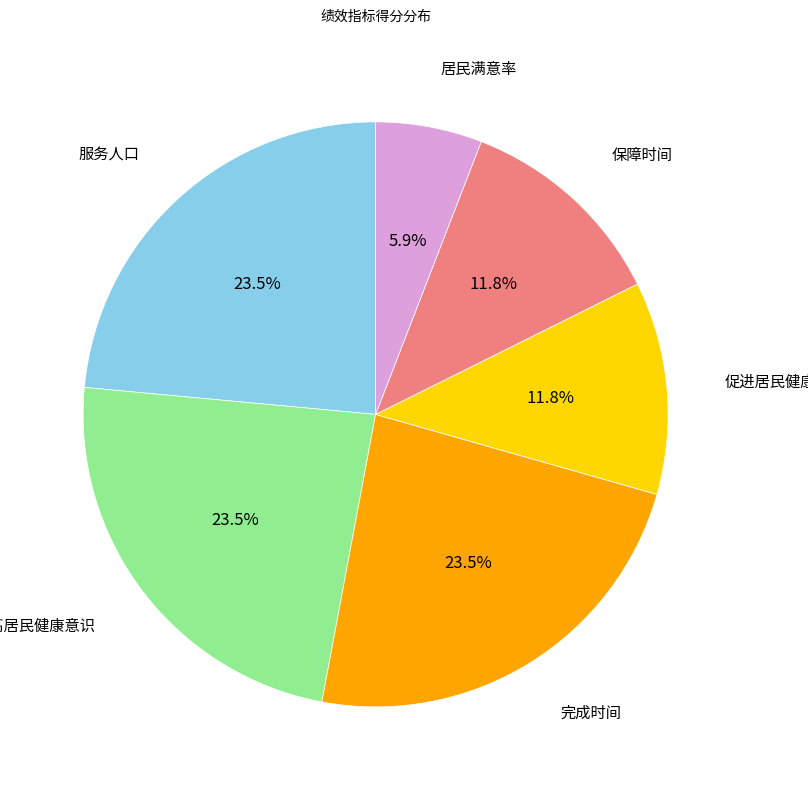

Is there any slice that represents more than half of the pie?

No